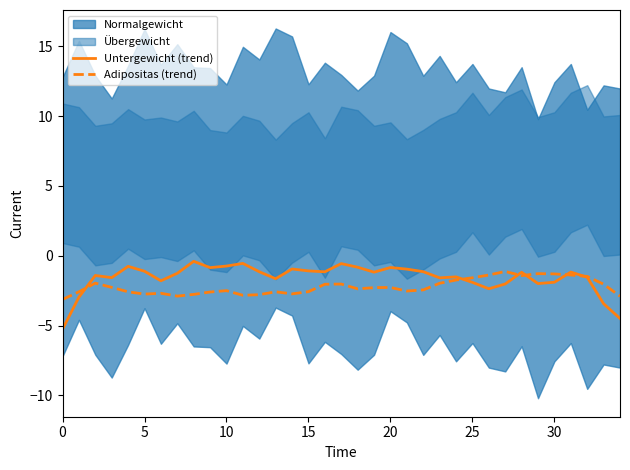

In Adipositas (trend), how many points are lower than both neighbors (excluding endpoints)?

7